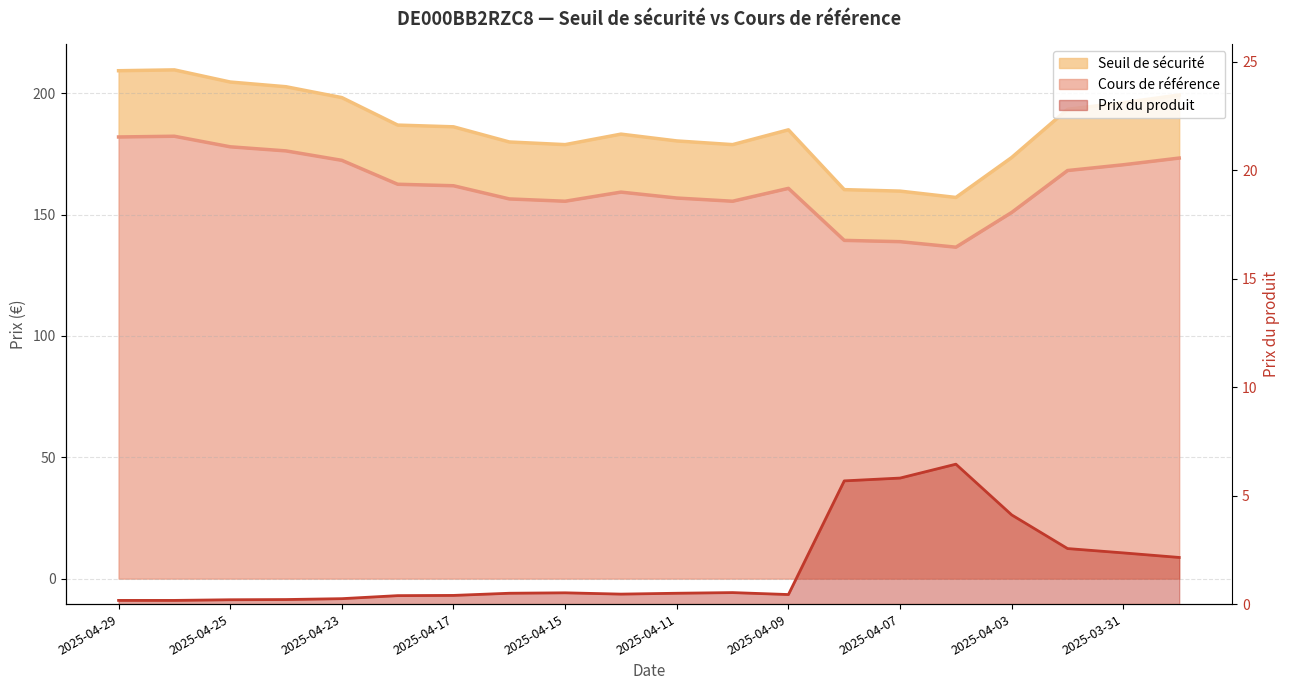

How many lines are shown in the chart?

3